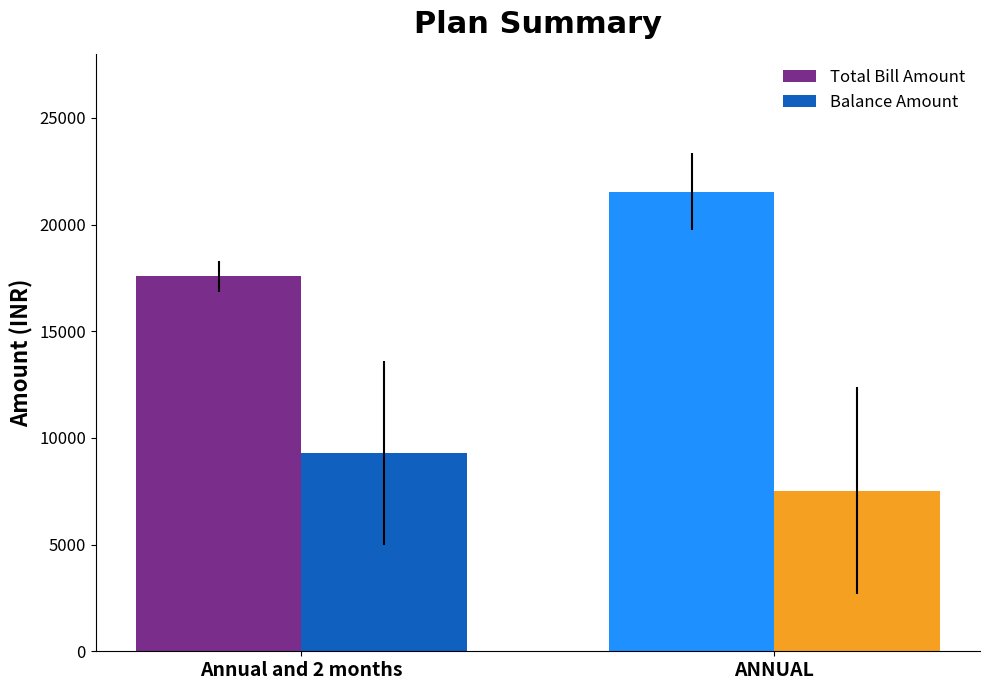

Is it true that Balance Amount equals 7531.0 at ANNUAL?

True